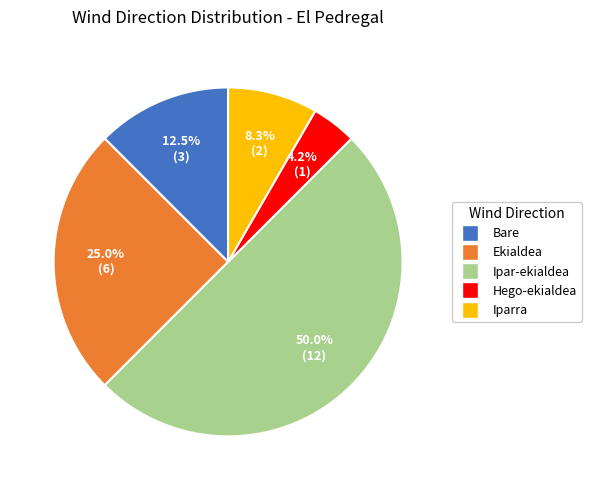

Count the number of slices in the pie.

5